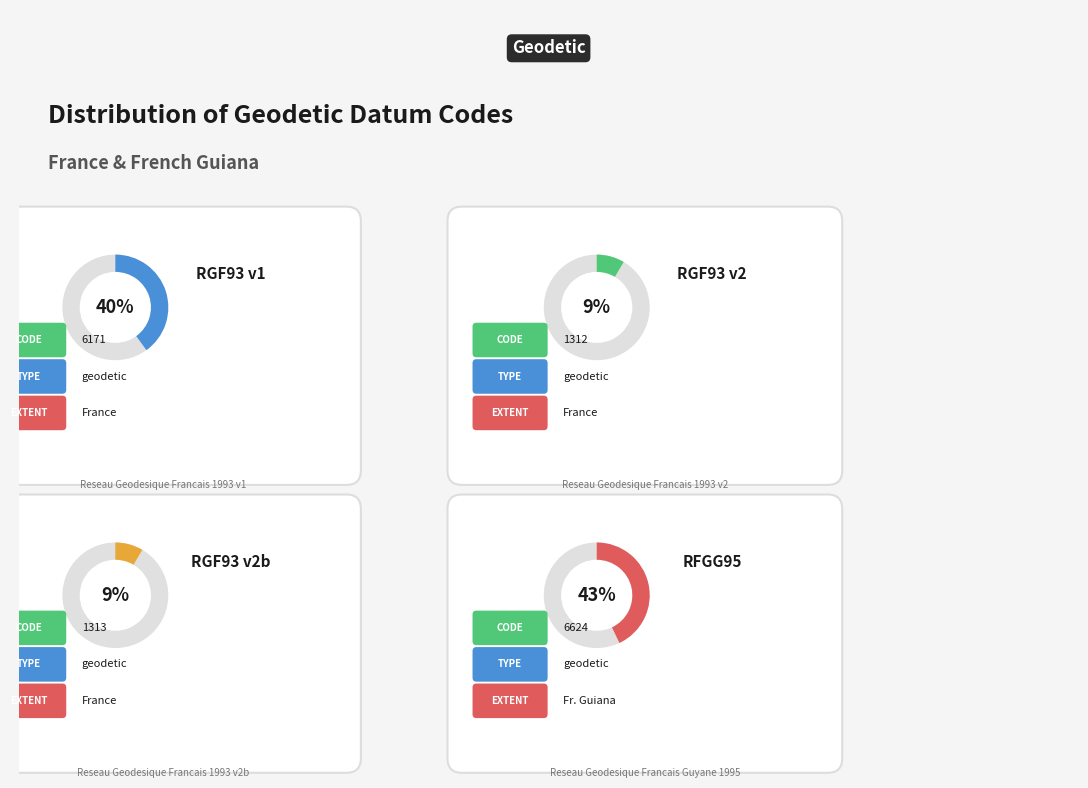

Is it true that Reseau Geodesique Francais 1993 v1 is 40% of the pie?

True